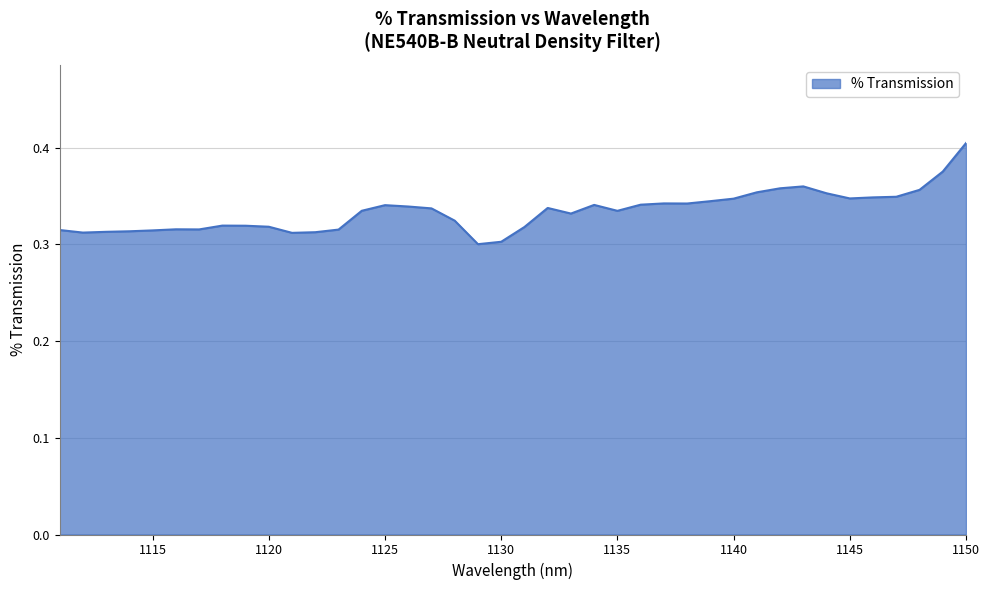

What is the minimum value shown in the chart?

0.3